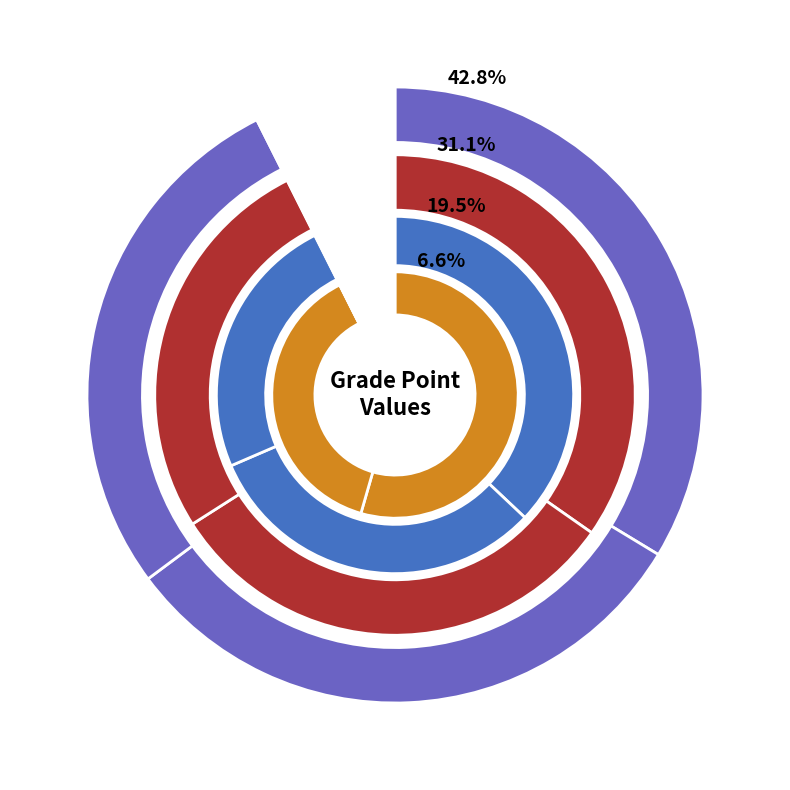

How many segments does this pie chart have?

12